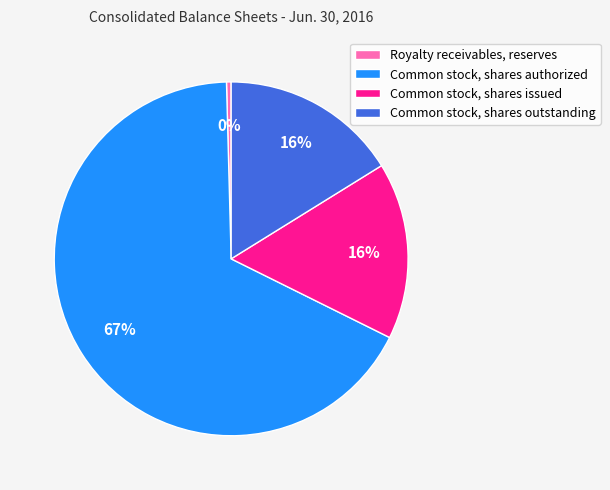

How many segments does this pie chart have?

4